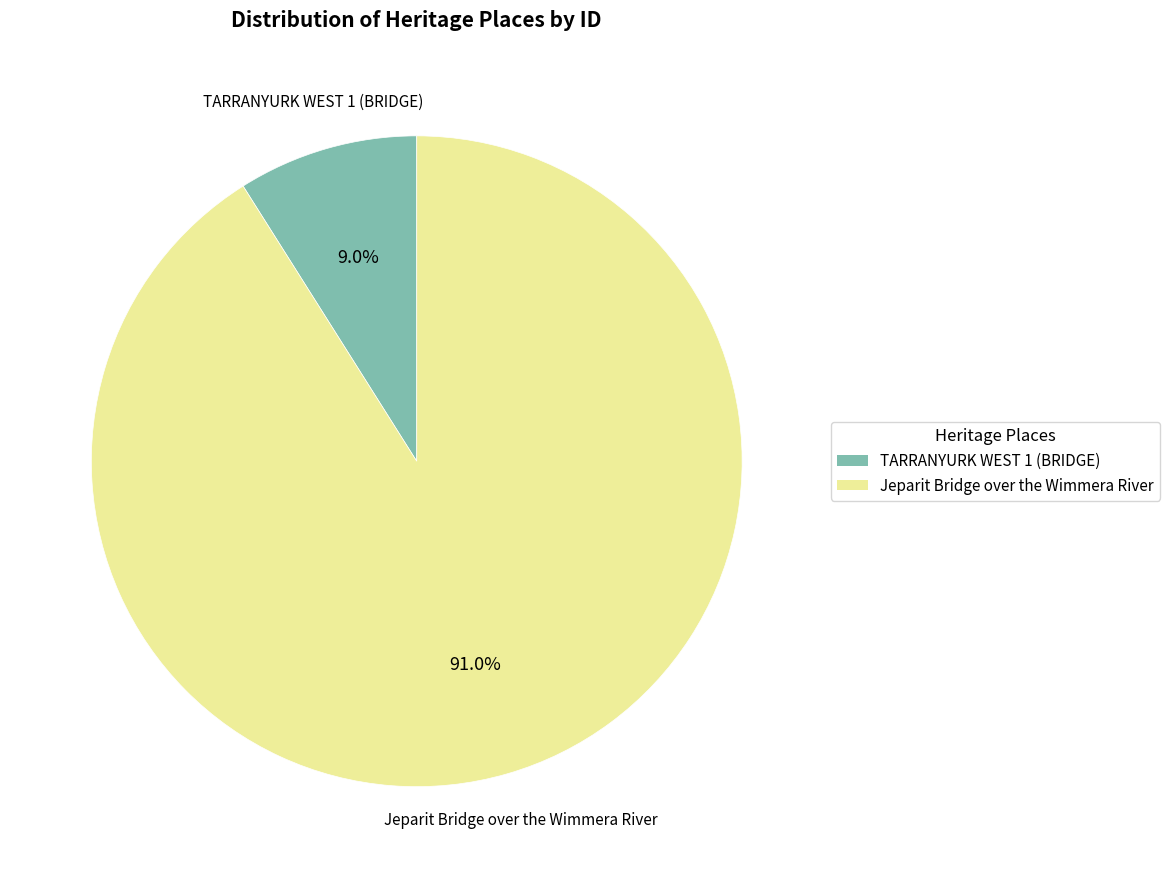

What percentage is the Jeparit Bridge over the Wimmera River slice, to the nearest percent?

91%